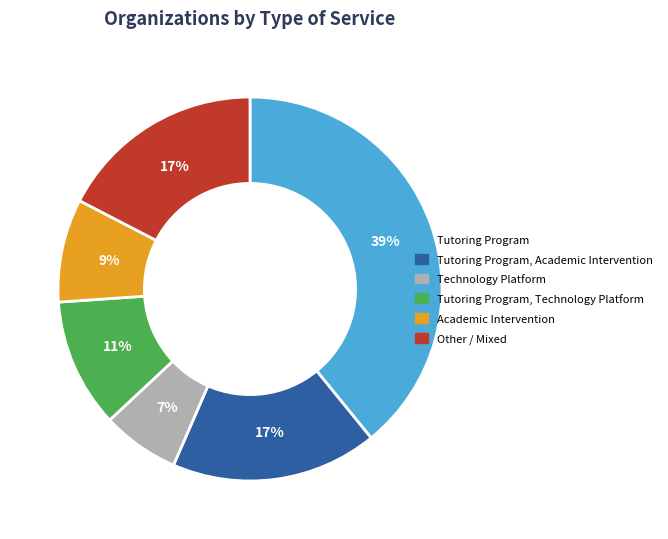

To the nearest percent, what is the average slice percentage?

17%